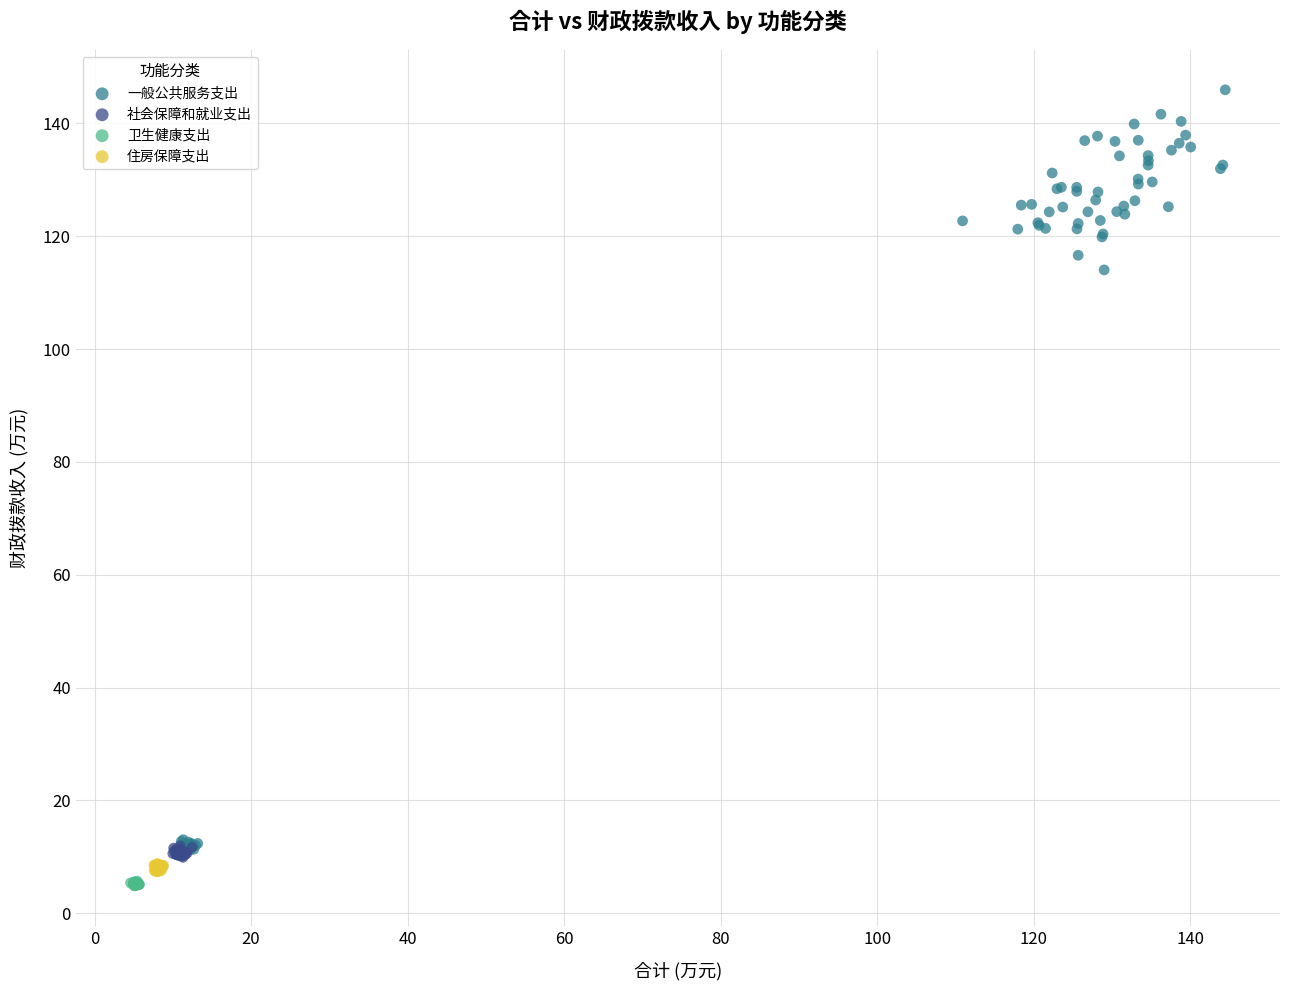

Which series contains the highest Y value?

一般公共服务支出